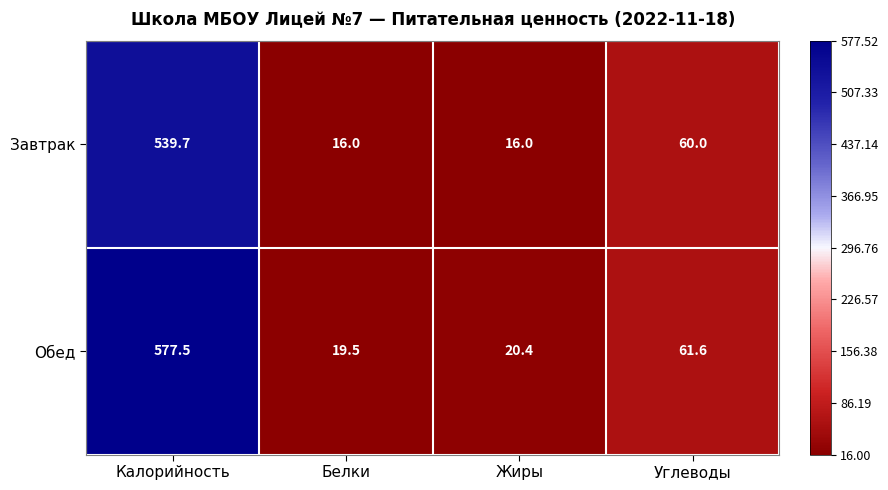

Reading right to left, extract all data points from this chart.

Завтрак: 60.0	16.0	16.0	539.7
Обед: 61.6	20.4	19.5	577.5